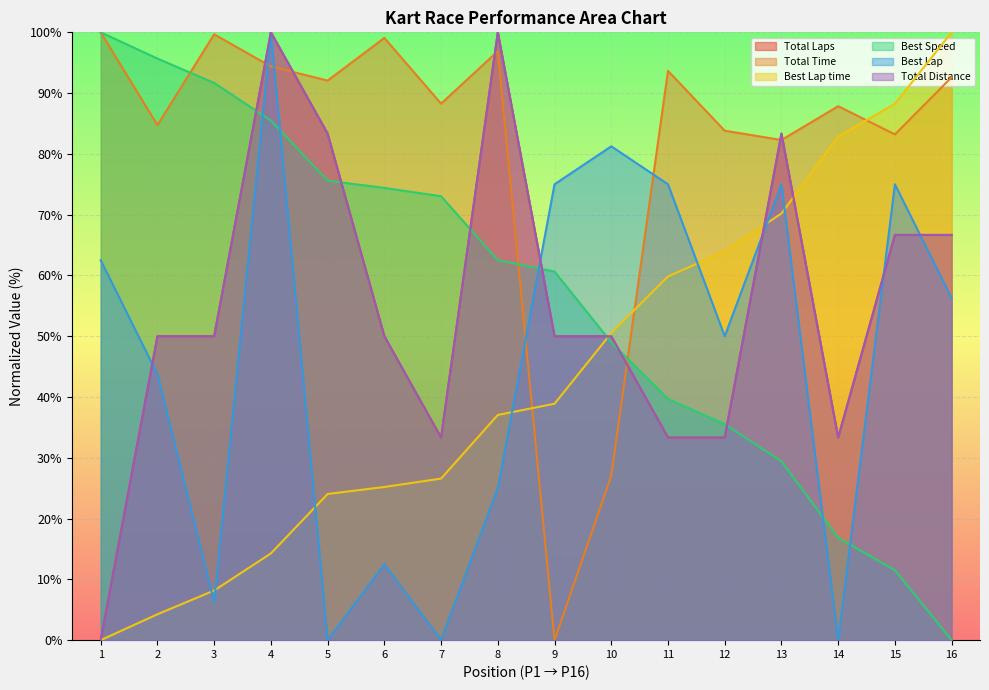

Which series ends up on top after the final intersection of Total Distance and Best Lap?

Total Distance